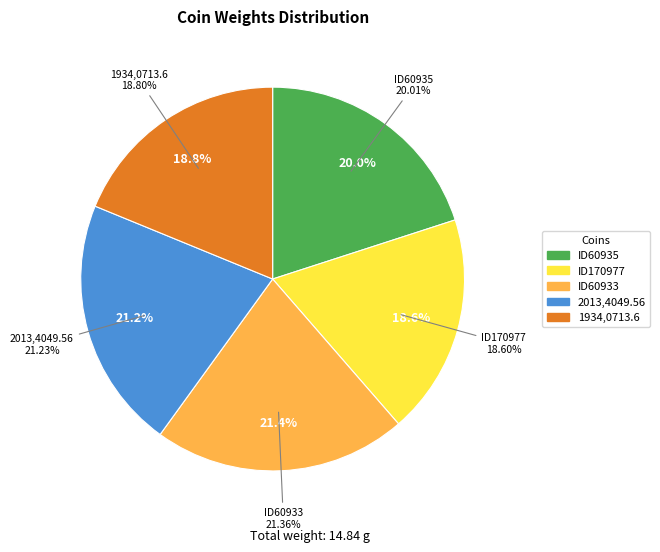

To the nearest percent, what is the difference between the ID60933 and ID60935 slice percentages?

1%